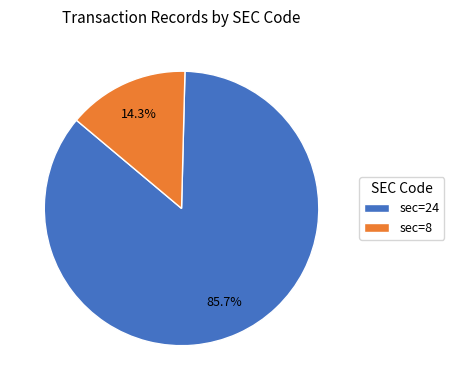

What percentage do sec=8 and sec=24 together represent?

100.0%